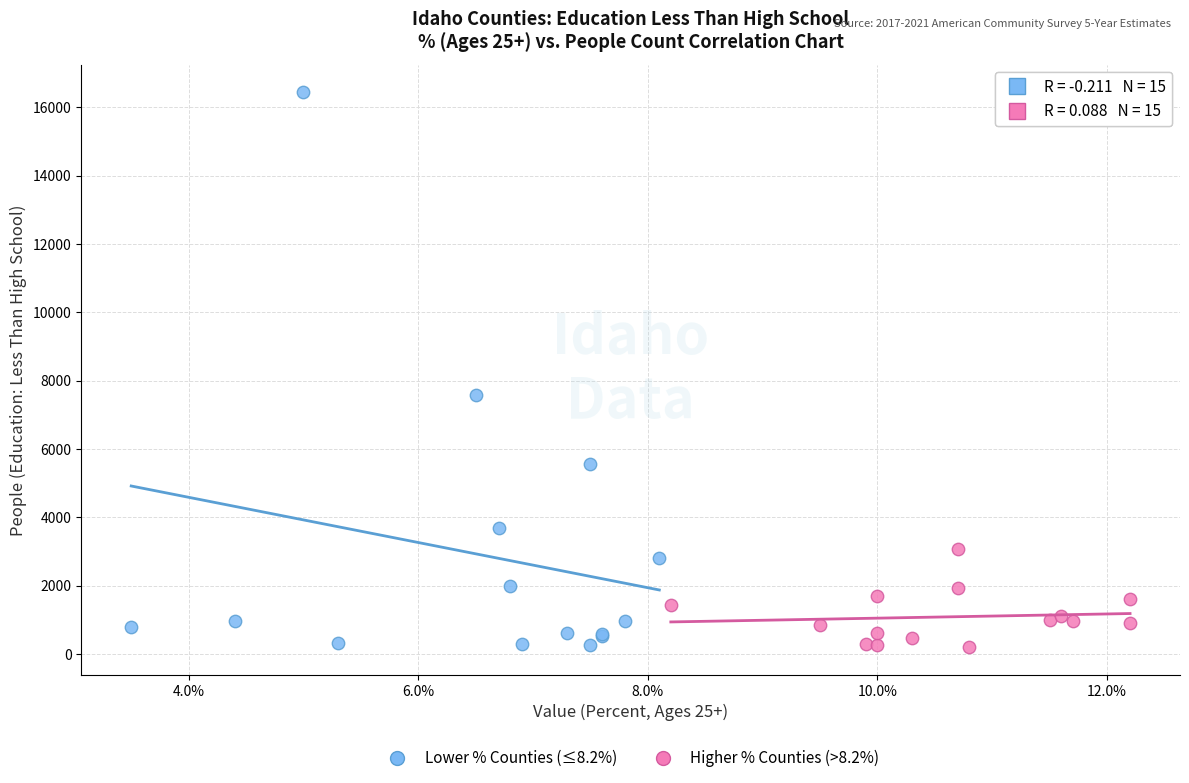

Which series has the widest spread of Y values?

Lower % Counties (≤8.2%)